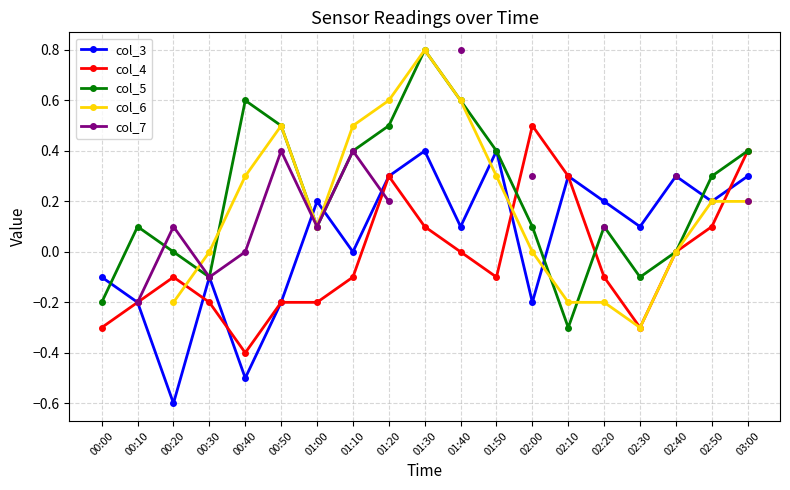

At which label does col_5 reach its peak?

01:30